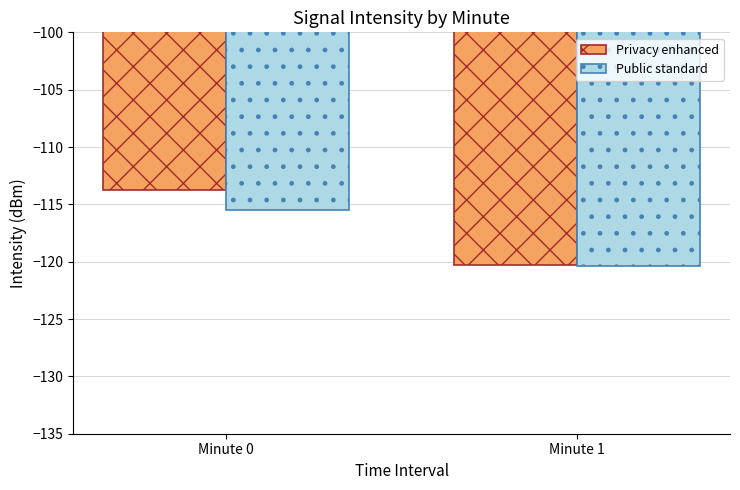

Rank the series at Minute 0 from lowest to highest value.

Public standard, Privacy enhanced